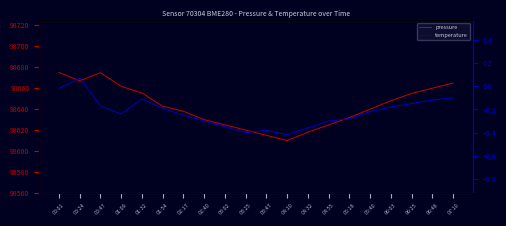

Which series has the widest spread of values?

pressure